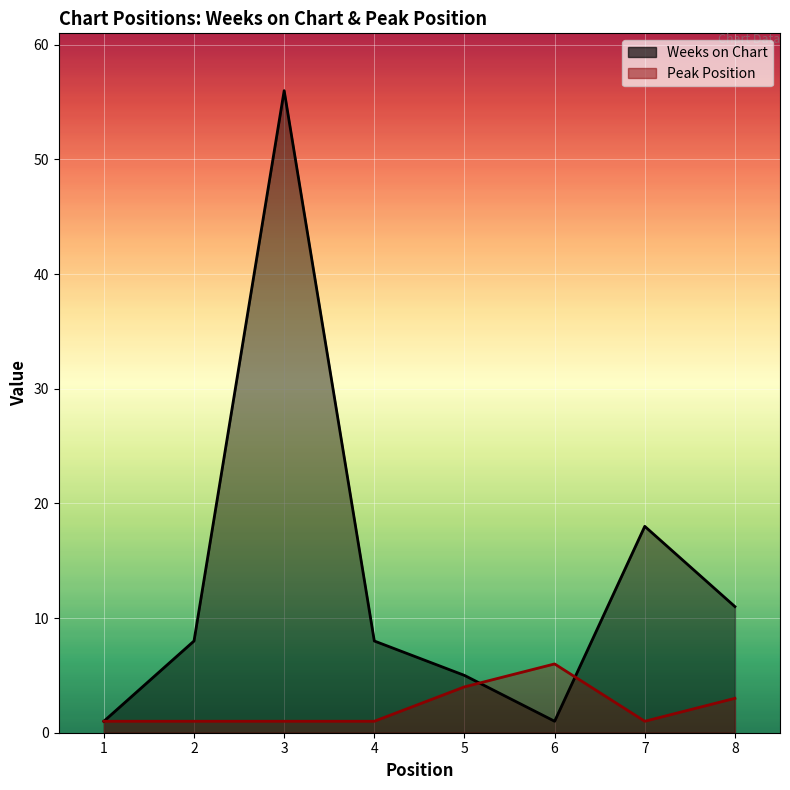

Is it true that Weeks on Chart equals 11 at 8?

True